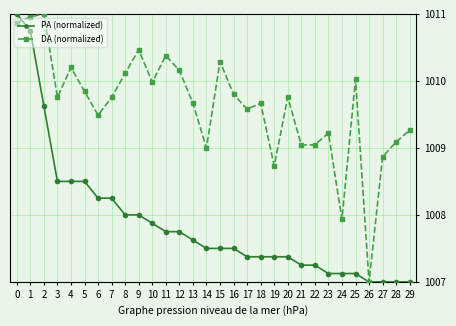

The PA (normalized) series shows 1008.5 at 3. True or false?

True